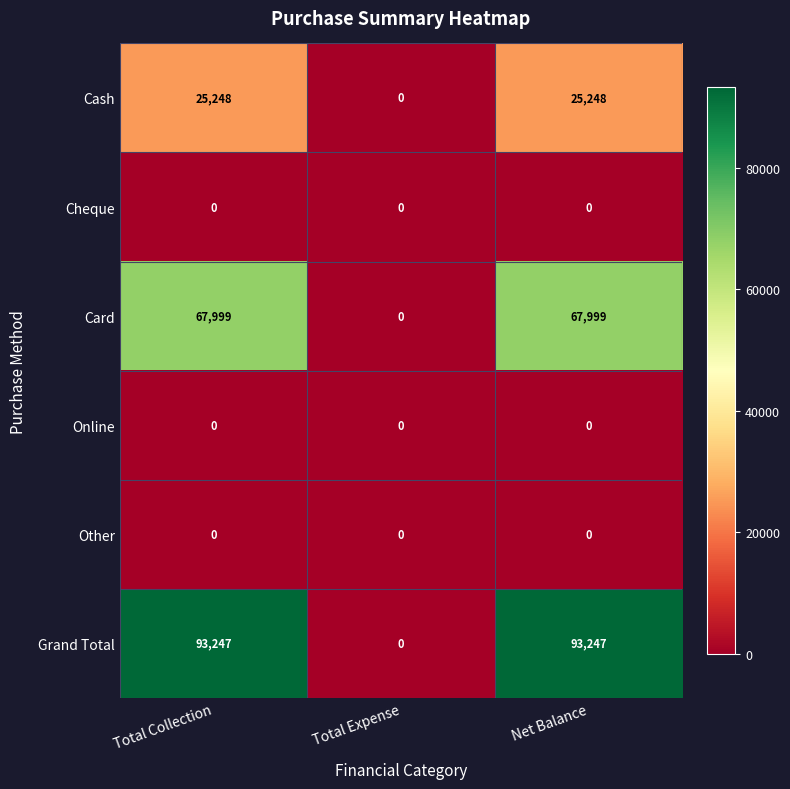

Is the value of Grand Total at Total Collection greater than the value of Cheque at Total Collection?

Yes